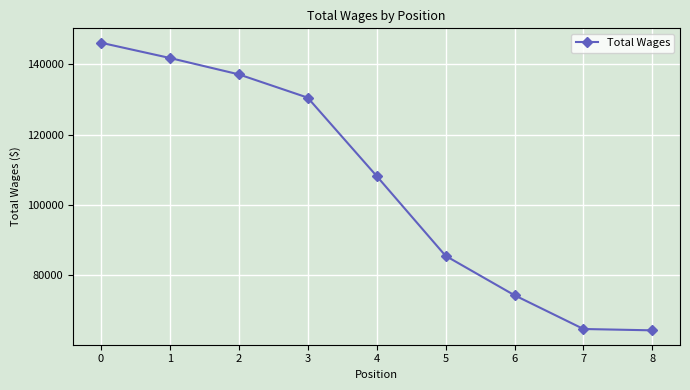

Is it true that the value at 0 is 96034?

False